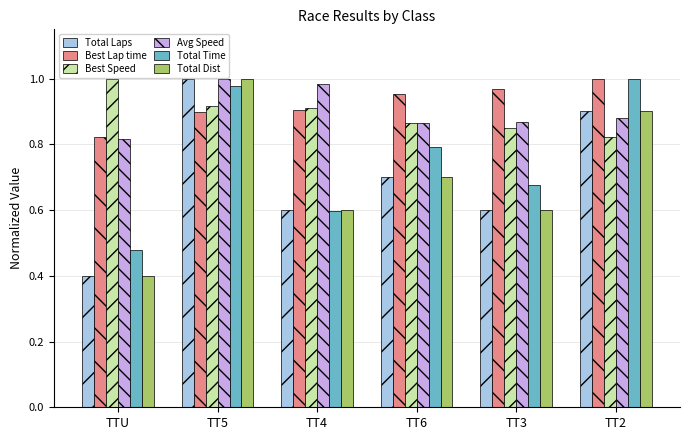

True or false: Total Dist has a value of 0.8 at TT4.

False